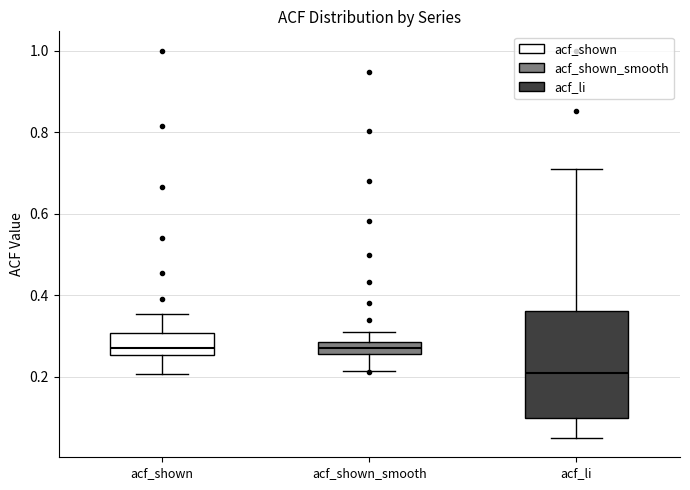

Which box is the tallest, from its lower edge to its upper edge?

acf_li